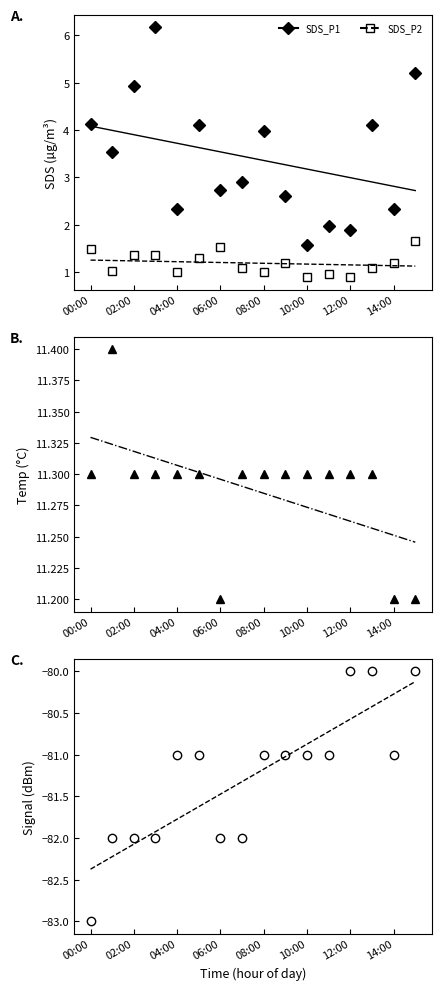

What is the label of the 12th point from the left?

11